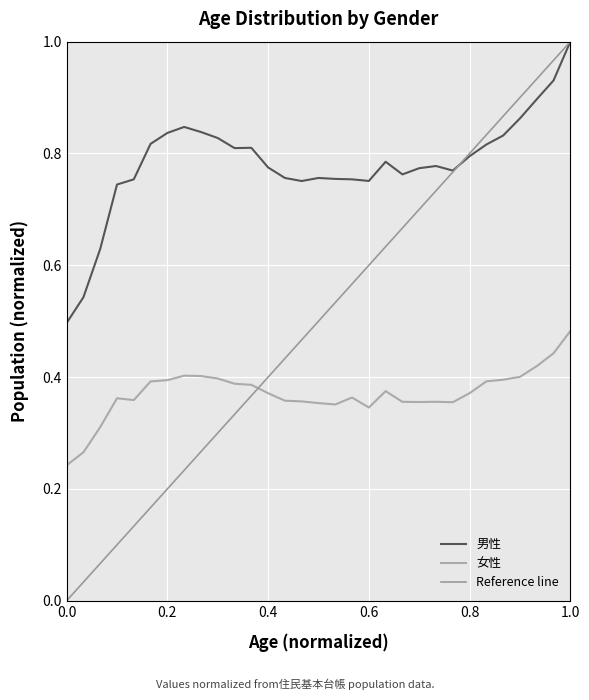

At 49, list the series in order from largest to smallest.

男性, 女性